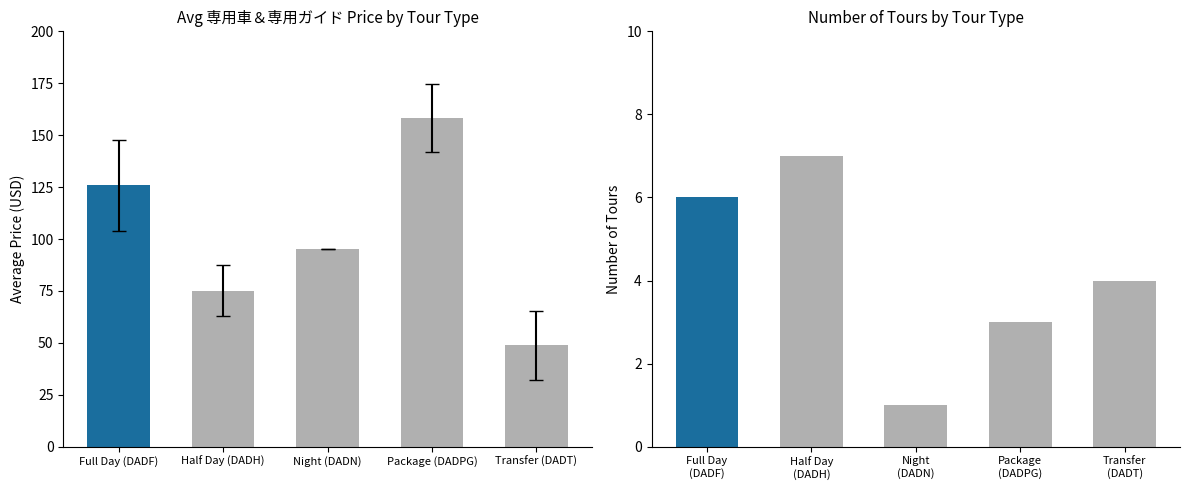

Which series has the largest range (max minus min)?

Average Price (USD)